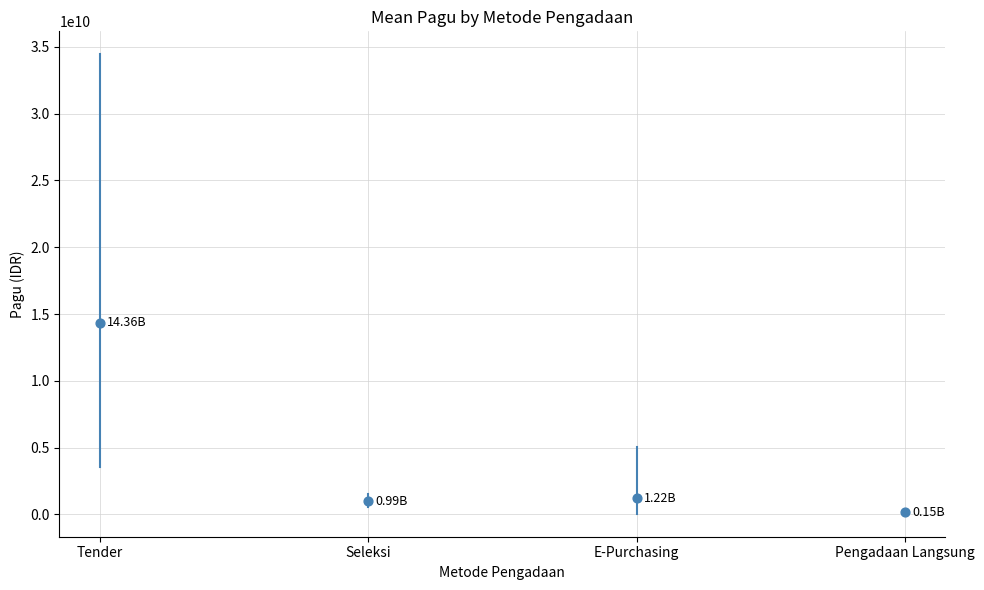

What is the range of Y values (max minus min)?

14210230550.9